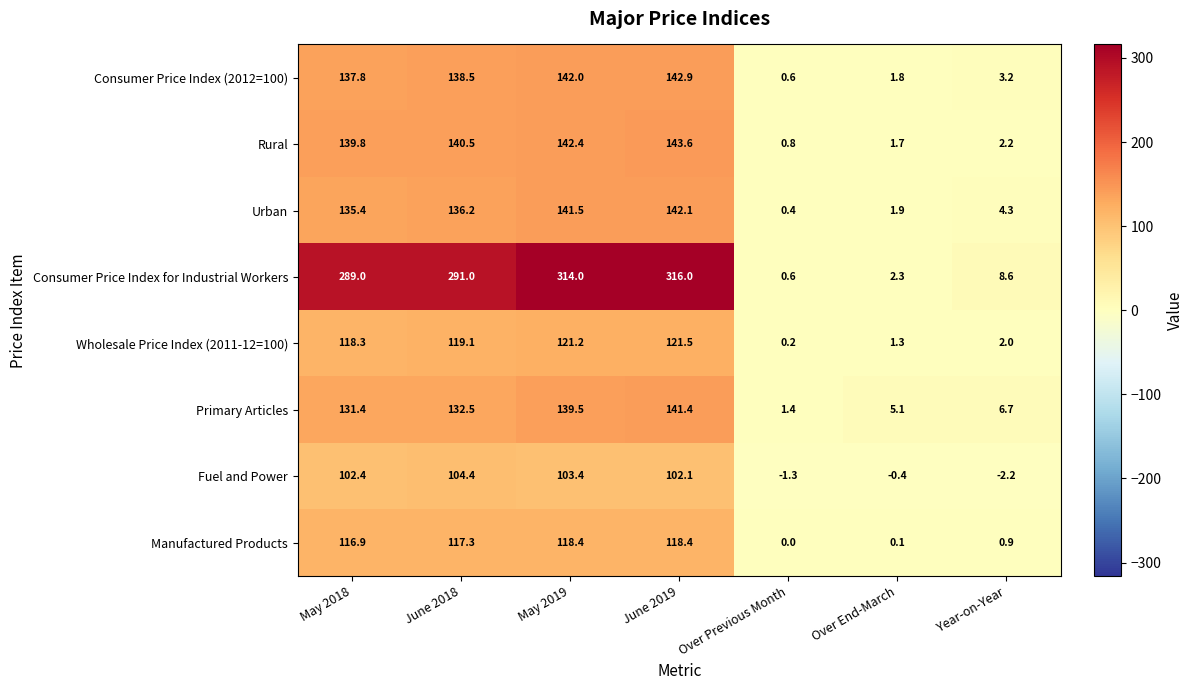

Which series has the largest range (max minus min)?

Consumer Price Index for Industrial Workers